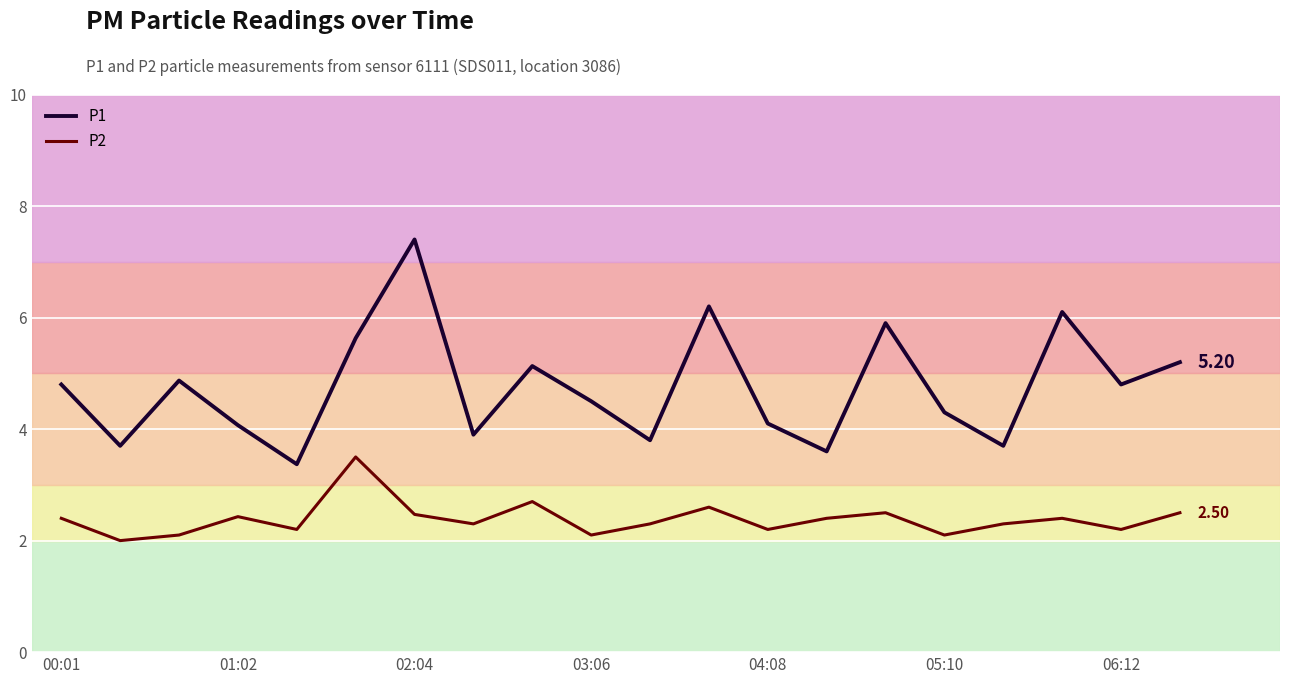

What is the difference between the maximum and minimum values in the P2 series?

1.5